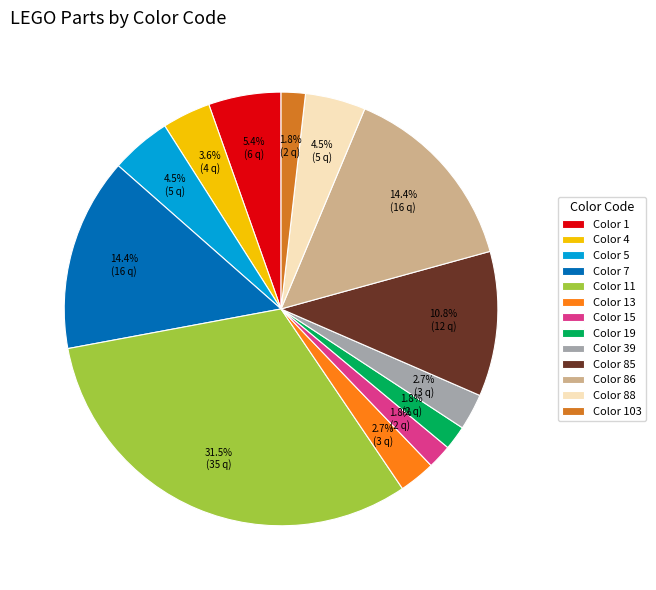

What is the total percentage of Color 15 and Color 86?

16.2%